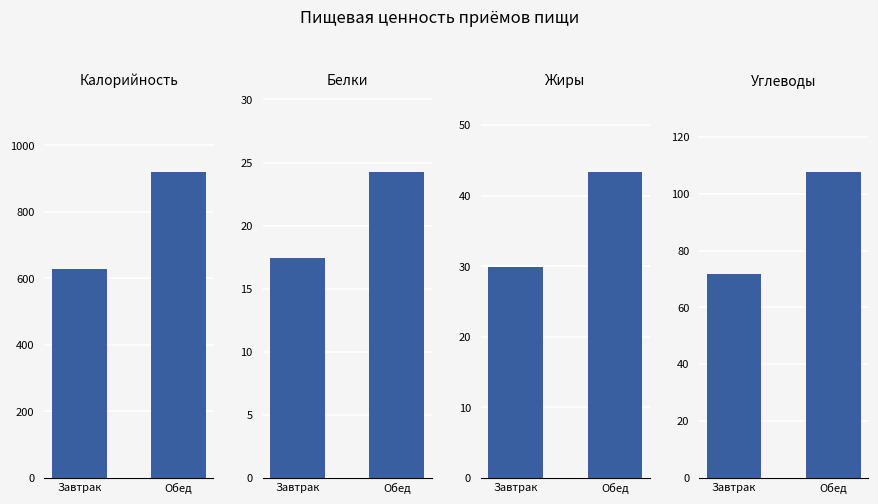

Reading left to right, list all the values displayed in this chart.

Калорийность: 628.4	918.4
Белки: 17.4	24.2
Жиры: 29.8	43.3
Углеводы: 71.6	107.5